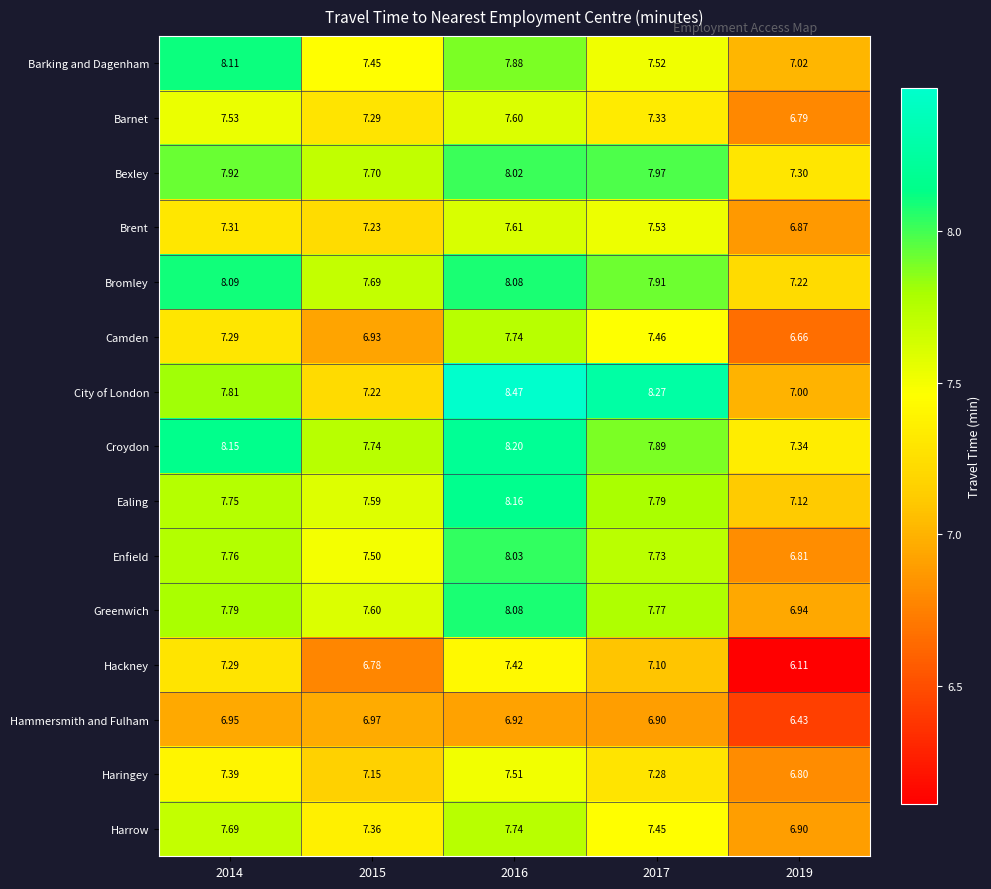

Which series has the largest total across all categories?

Croydon